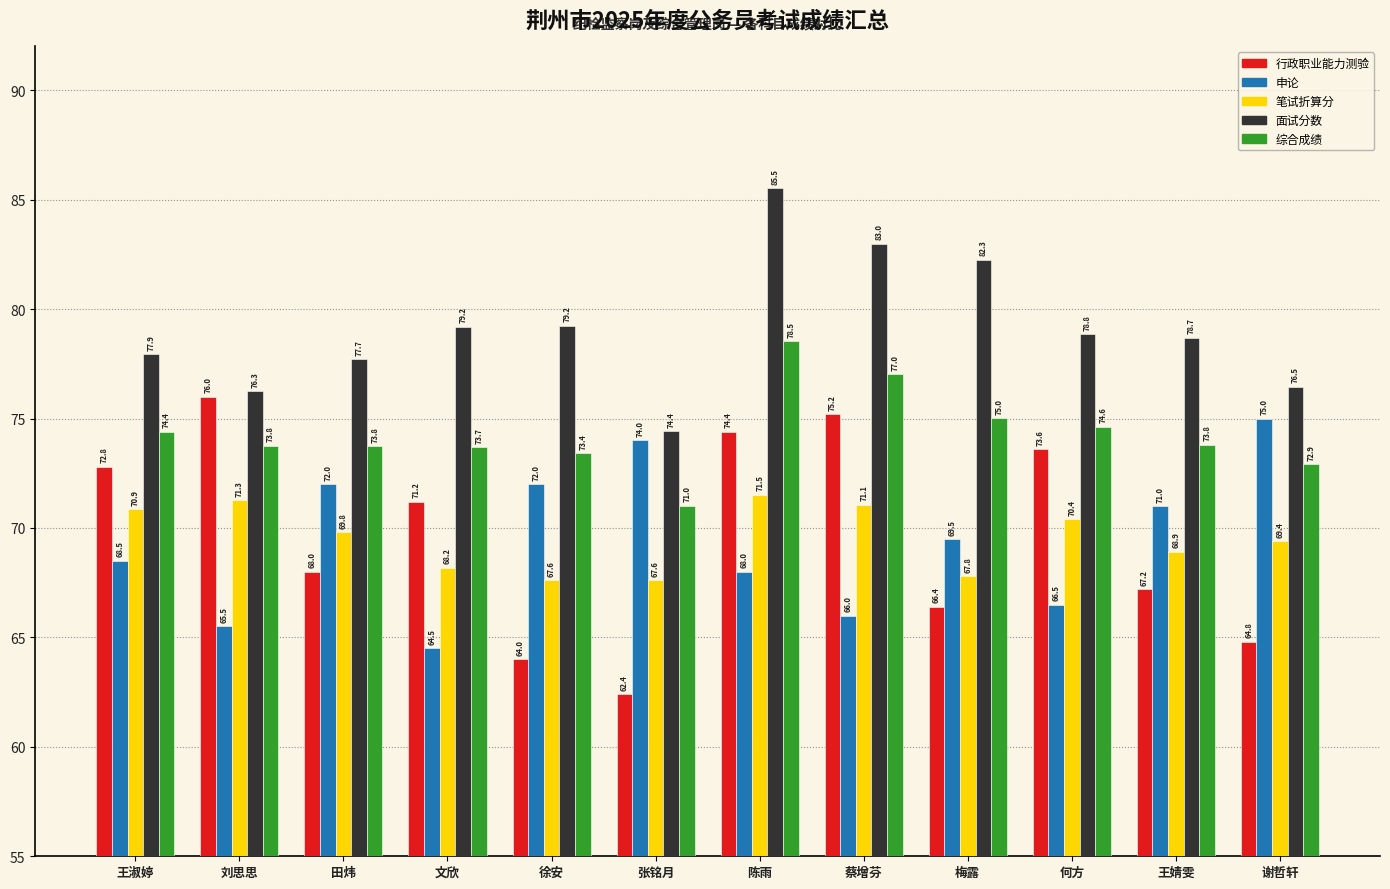

Is the value of 综合成绩 at 梅露 greater than the value of 面试分数 at 徐安?

No